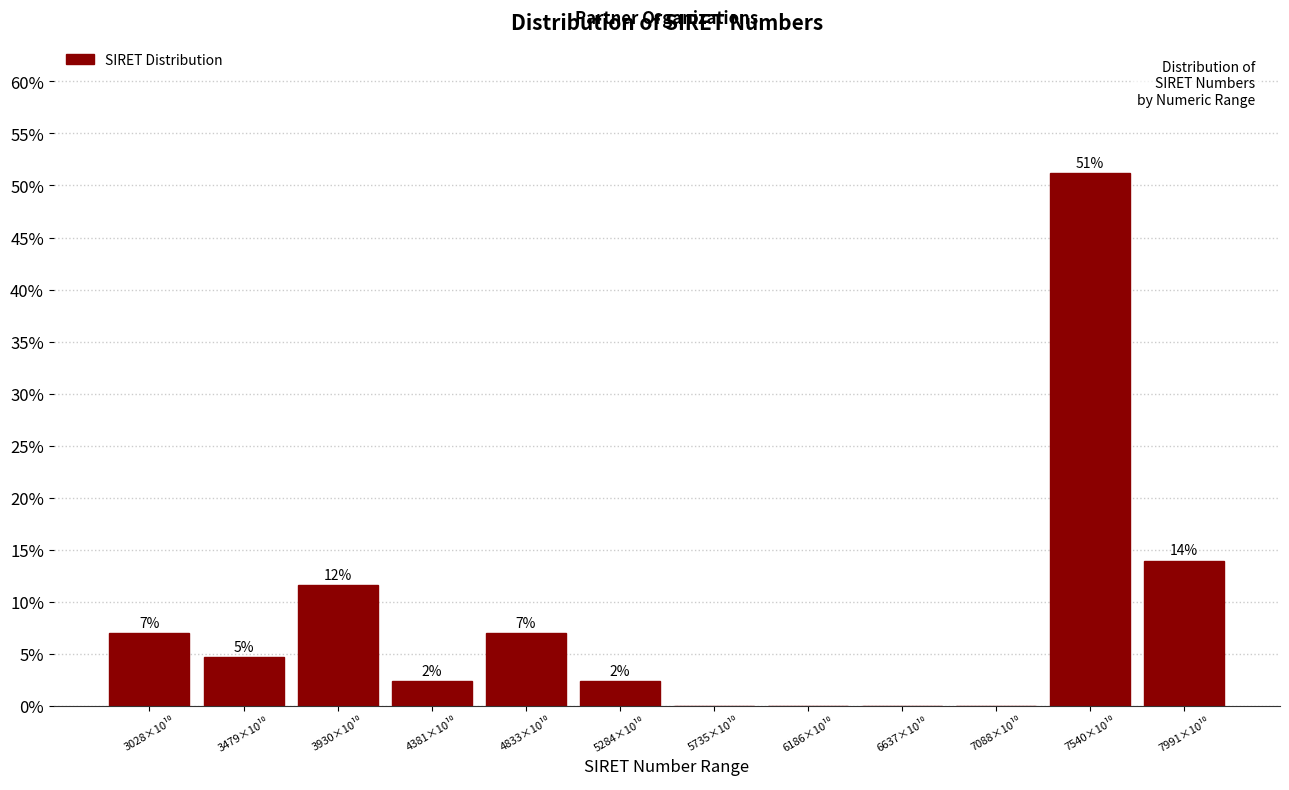

What is the maximum value shown in the chart?

51.2